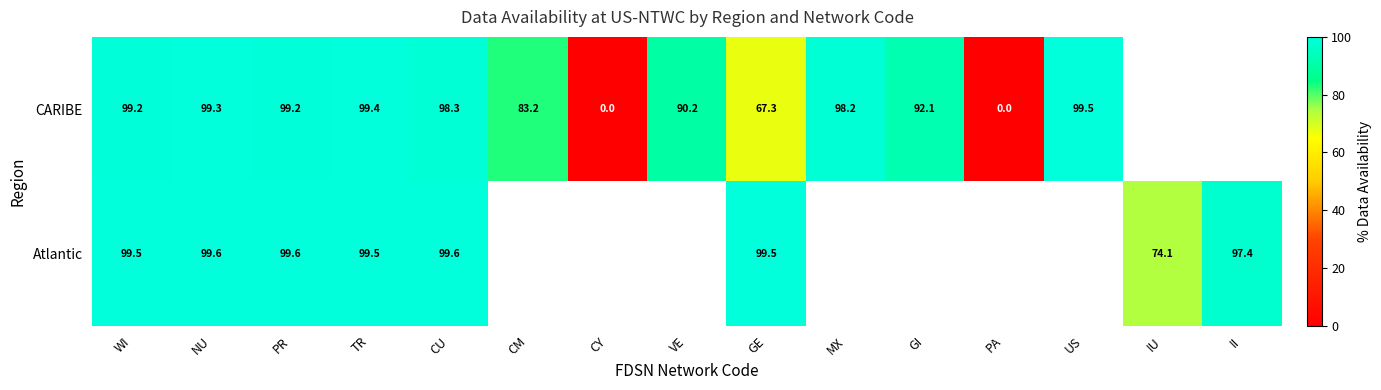

What is the difference between the highest and lowest values at TR?

0.1